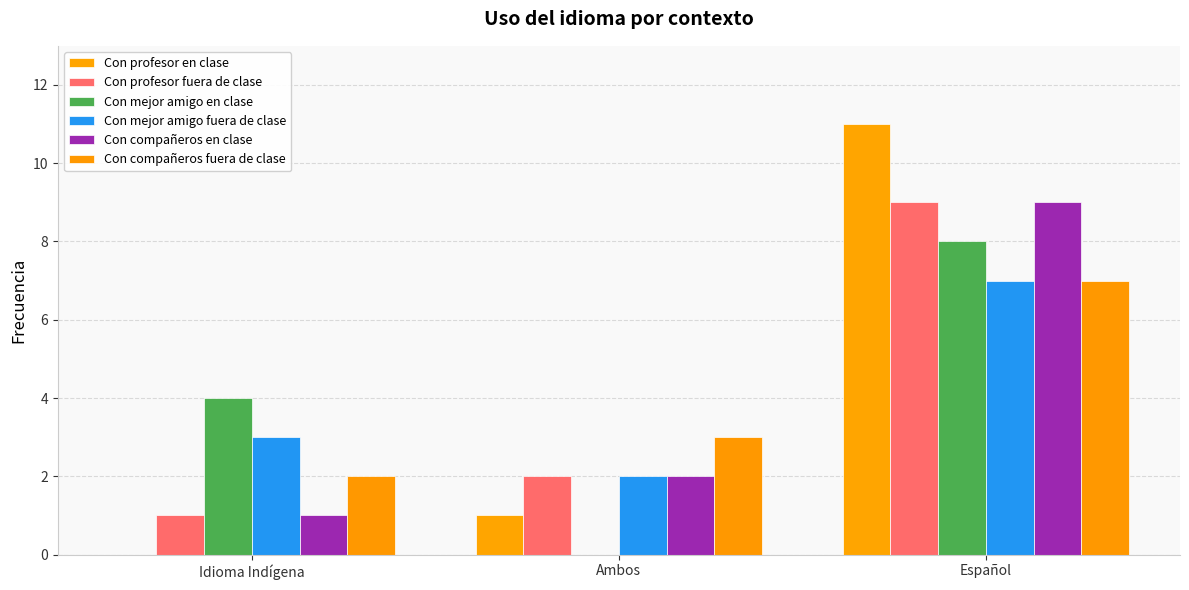

Which series has the largest range (max minus min)?

Con profesor en clase